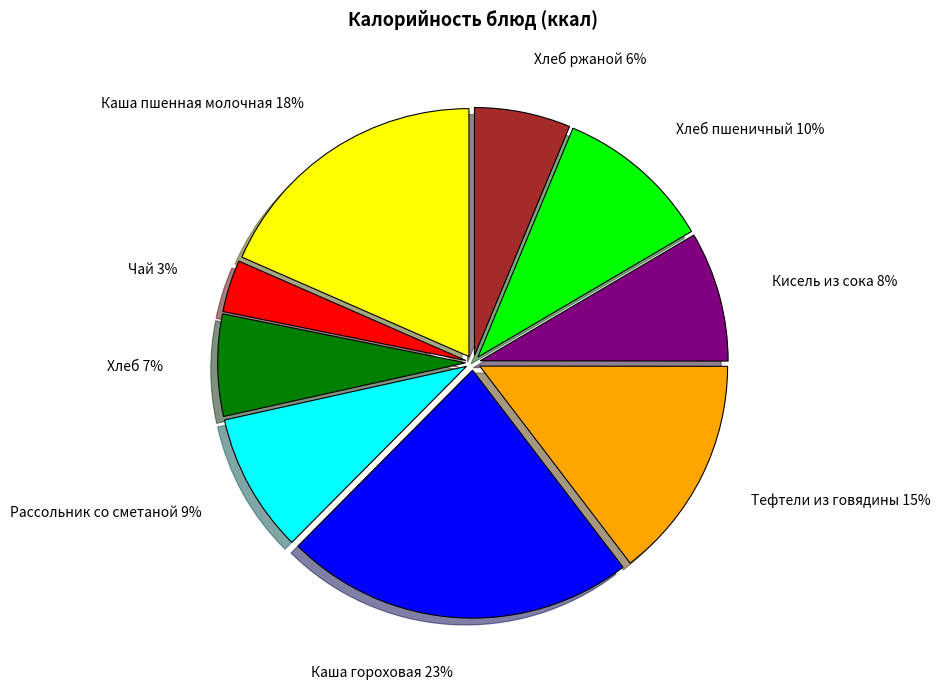

To the nearest percent, what is the average slice percentage?

11%